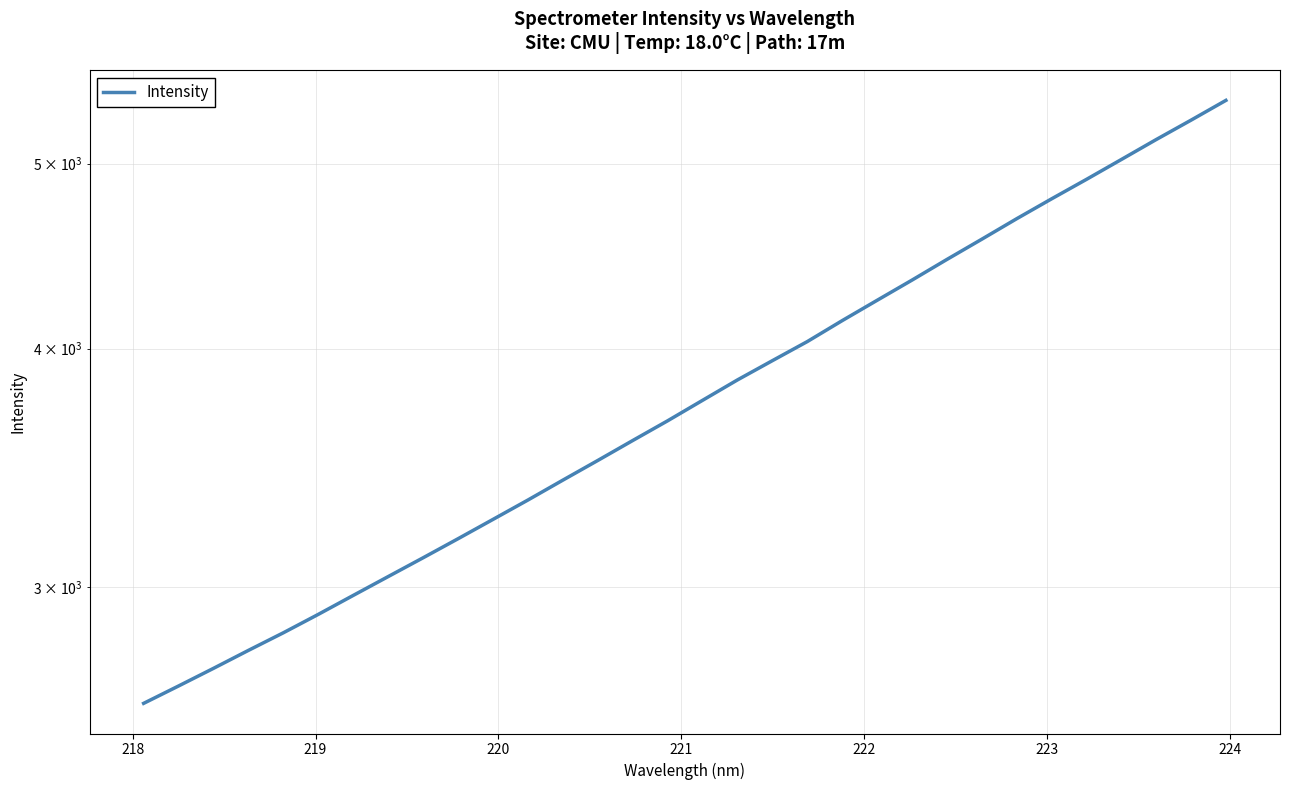

Count the number of data series in this chart.

1